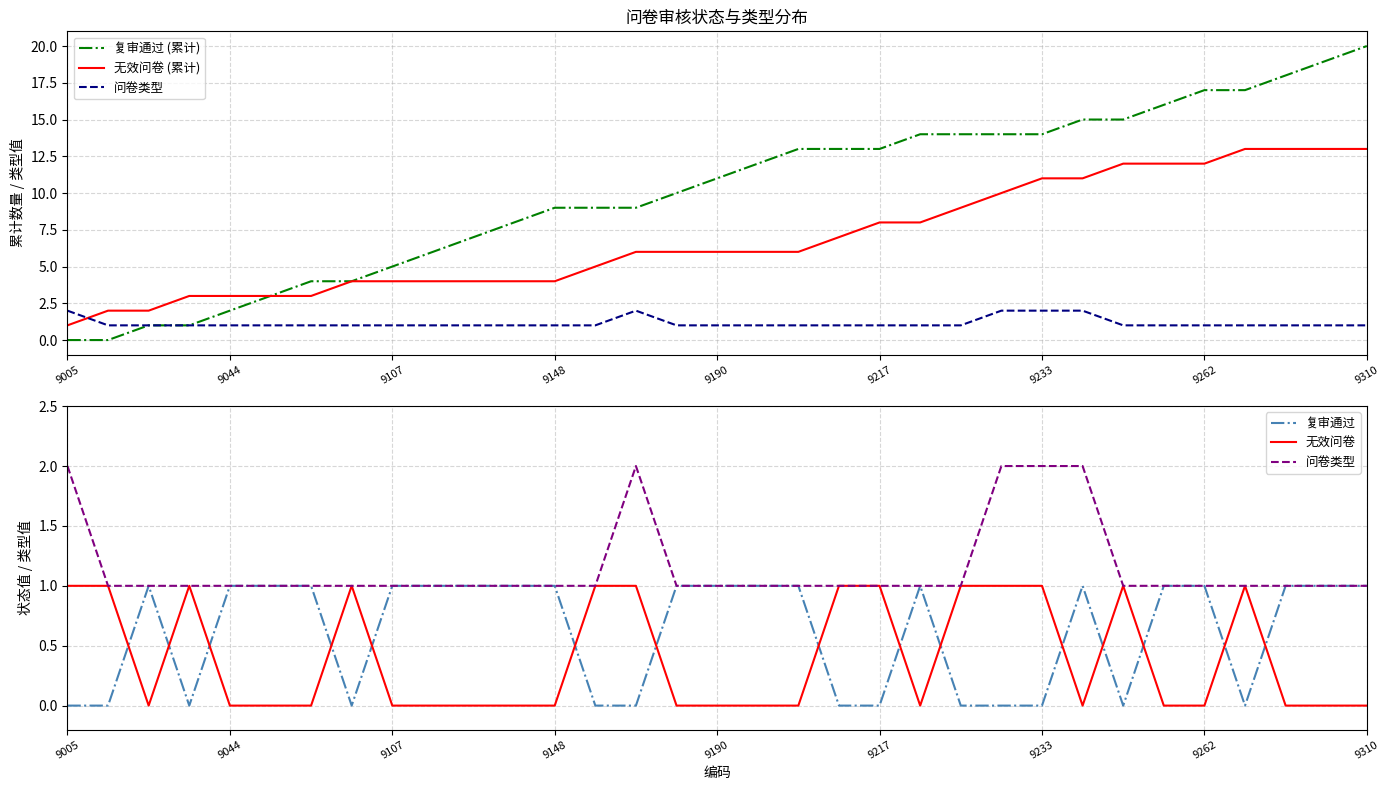

True or false: 无效问卷 (累计) and 复审通过 cross at least once.

False